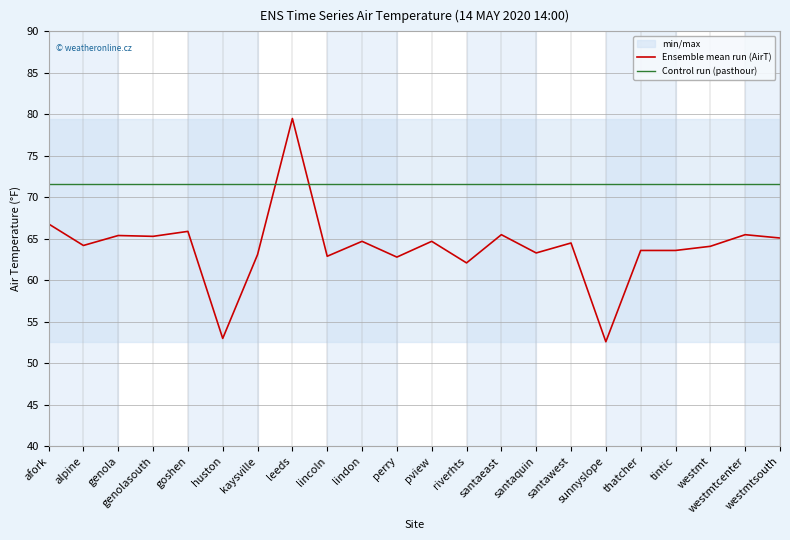

True or false: Control run (pasthour) and Ensemble mean run (AirT) intersect in this chart.

True